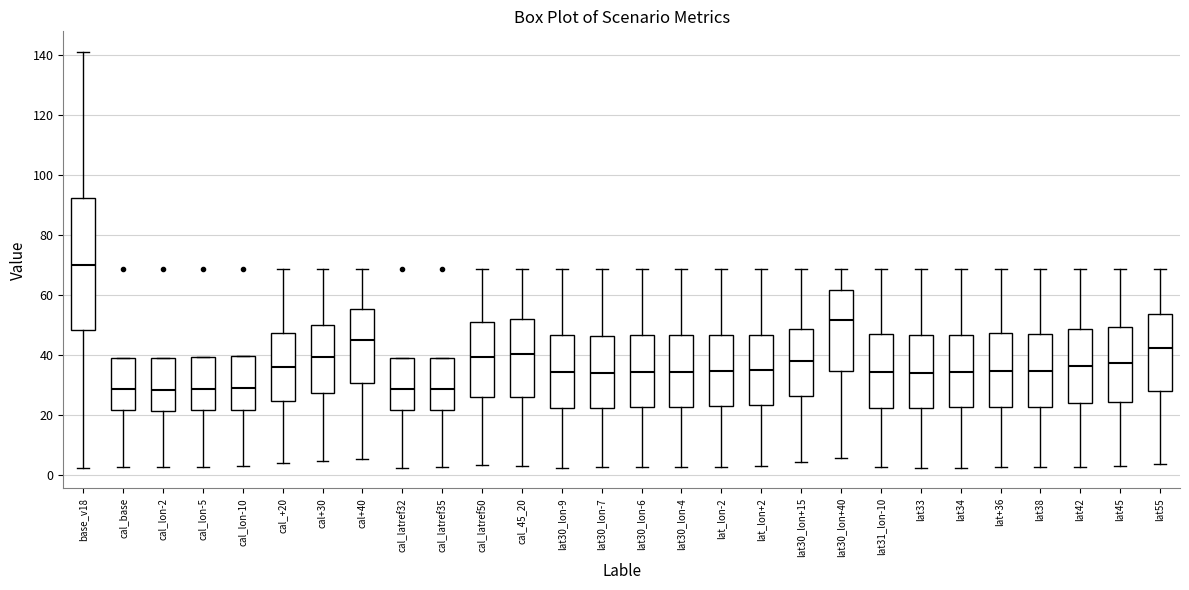

Comparing the boxes themselves (not the whiskers), which one is the tallest?

base_v18